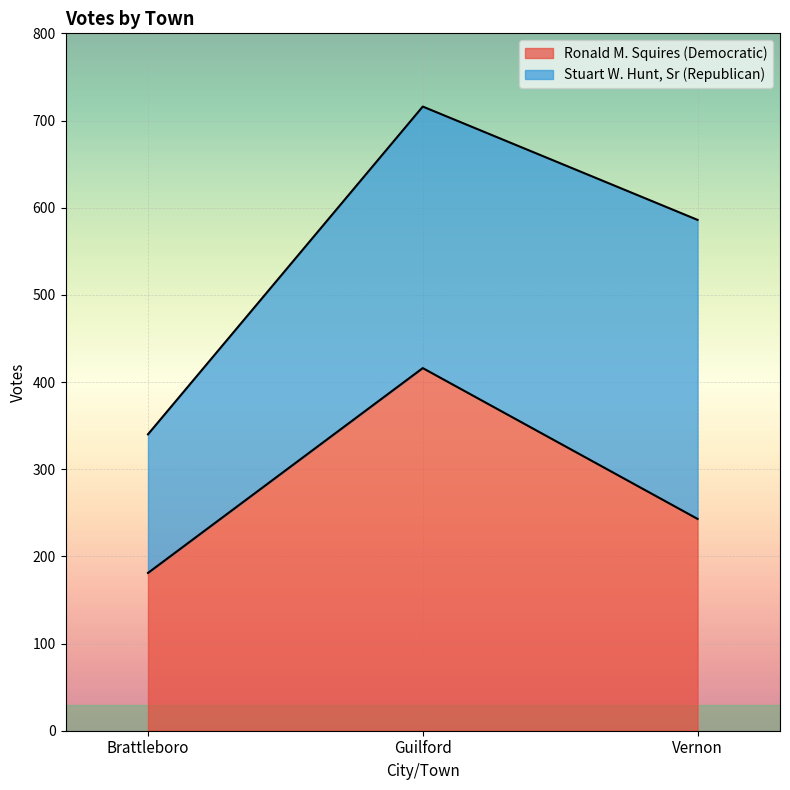

What is the value of the 1st point from the left?

181